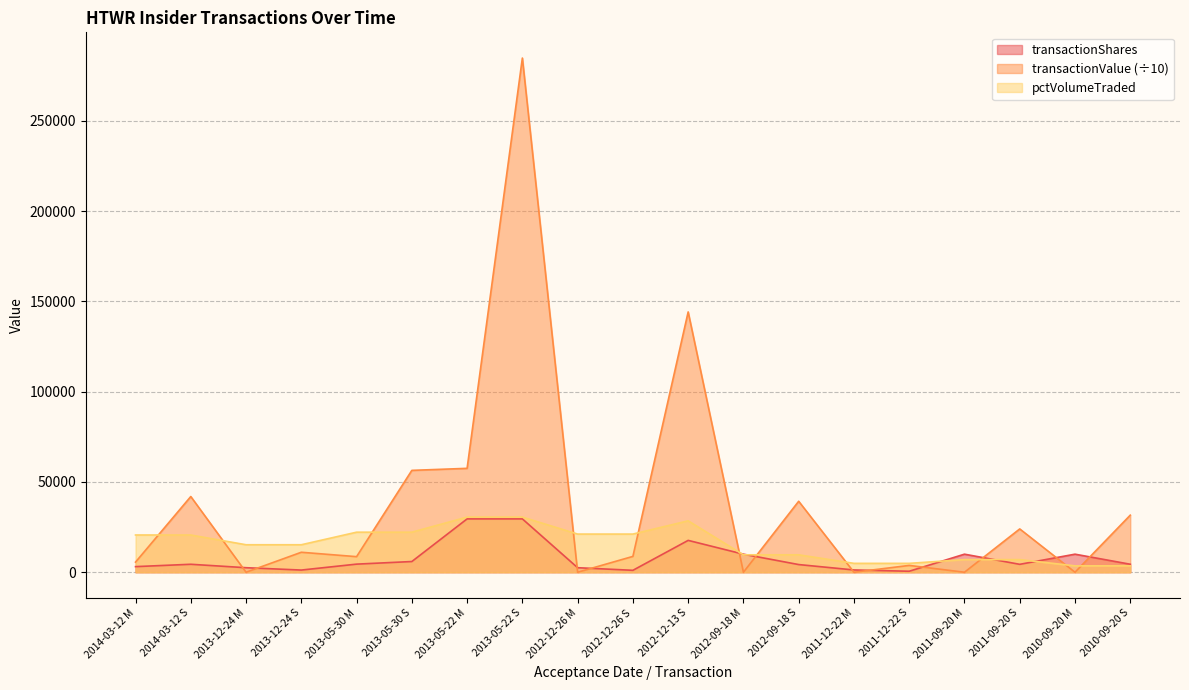

How many lines are shown in the chart?

3